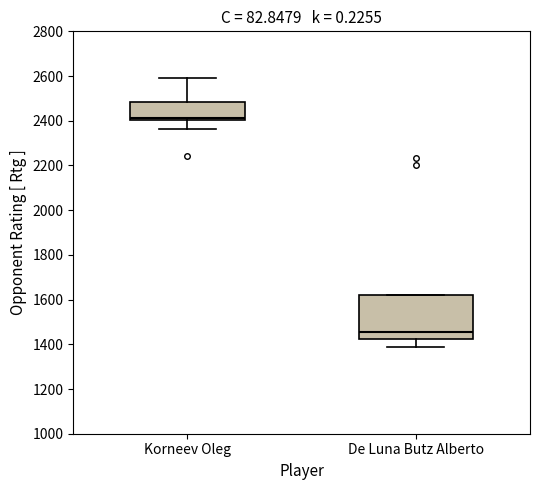

Which box has the lowest median line?

De Luna Butz Alberto